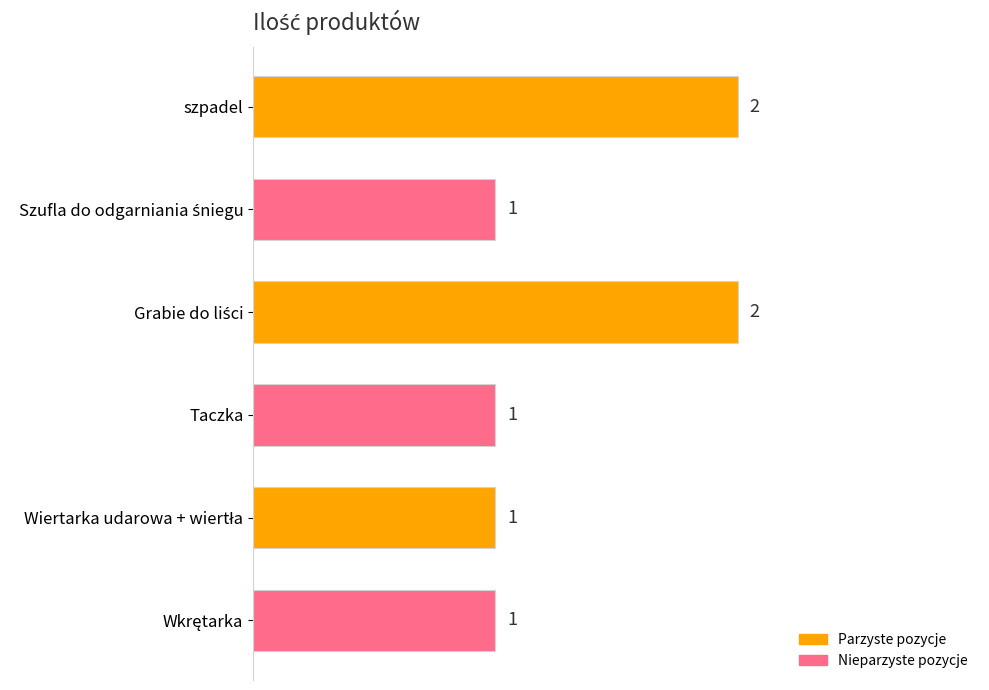

How many values are between 1 and 2?

6